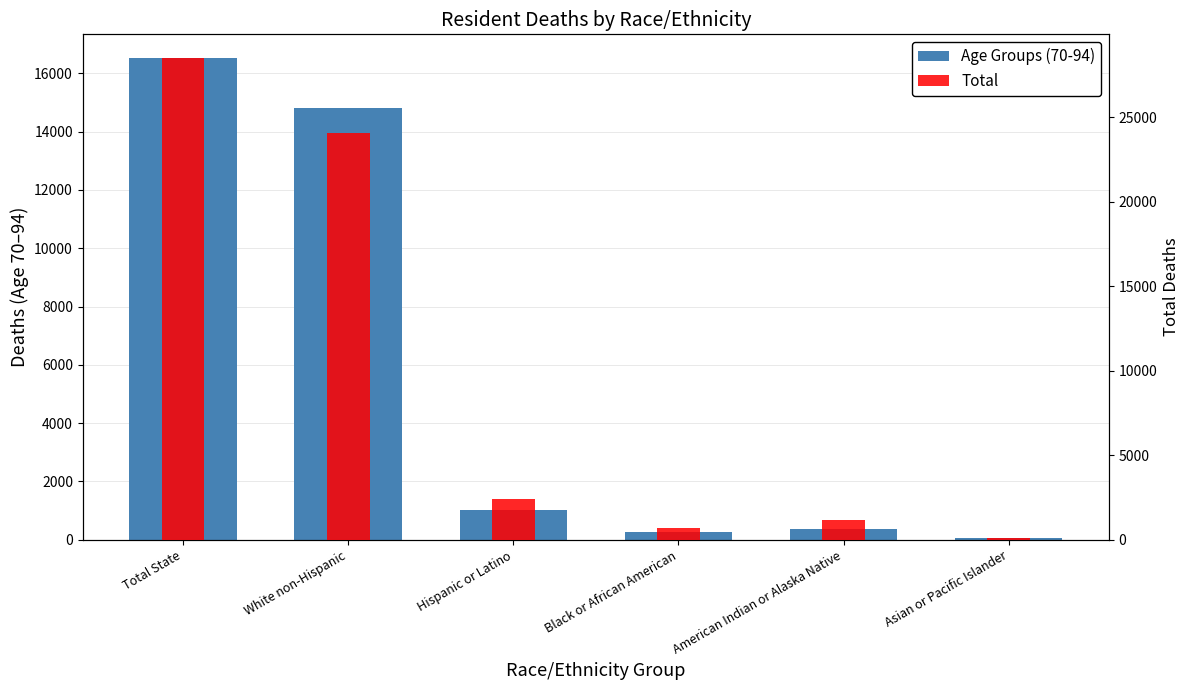

What is the value of the Age Groups (70-94) bar at the 6th from the left?

47